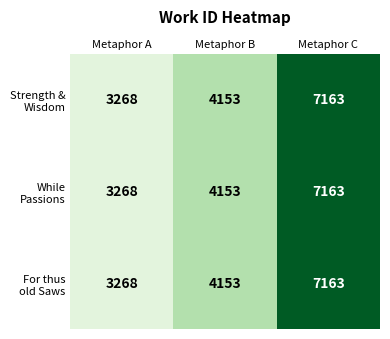

What is the minimum value shown in the chart?

3268